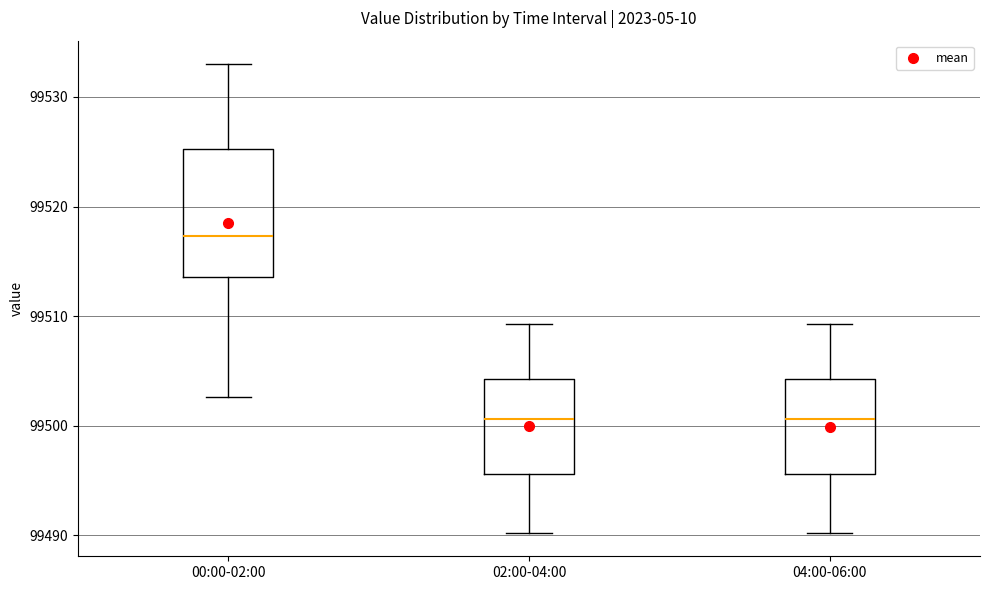

Reading left to right, read every box against the y-axis: the position of its median line, the range the box covers, and the ends of its whiskers. The values are not printed on the chart, so give them approximately, as read against the axis.

00:00-02:00: median 99517, box 99514 to 99525, whiskers 99503 to 99533
02:00-04:00: median 99501, box 99496 to 99504, whiskers 99490 to 99509
04:00-06:00: median 99501, box 99496 to 99504, whiskers 99490 to 99509